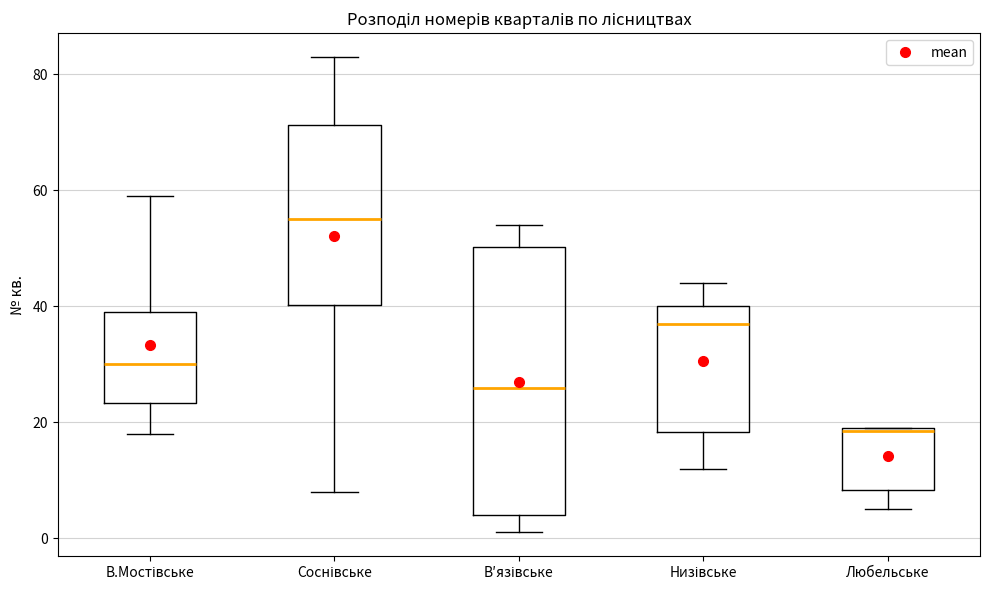

Reading left to right, transcribe this box plot: for each box, give where its median line is, the range the box spans, and where its two whiskers end, as read against the y-axis. The values are not printed on the chart, so give them approximately, as read against the axis.

В.Мостівське: median 30, box 24 to 40, whiskers 18 to 60
Соснівське: median 56, box 40 to 72, whiskers 8 to 84
В′язівське: median 26, box 4 to 50, whiskers 2 to 54
Низівське: median 38, box 18 to 40, whiskers 12 to 44
Любельське: median 18, box 8 to 20, whiskers 6 to 20